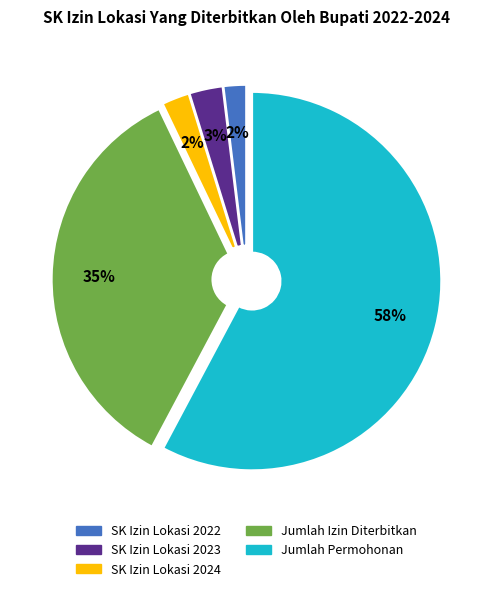

Does Jumlah Permohonan represent more than half of the total?

Yes